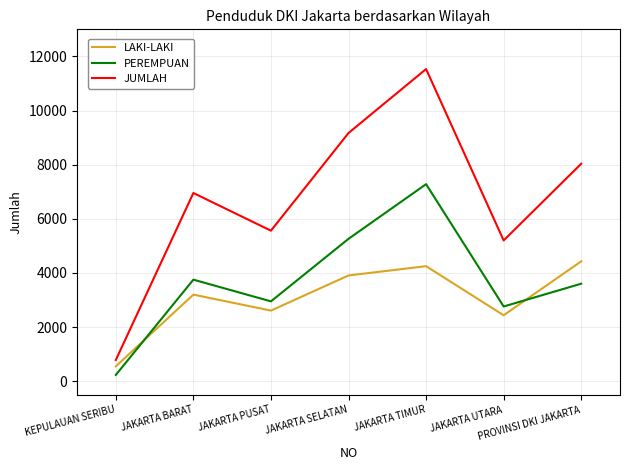

Where is the first local minimum for JUMLAH?

JAKARTA PUSAT